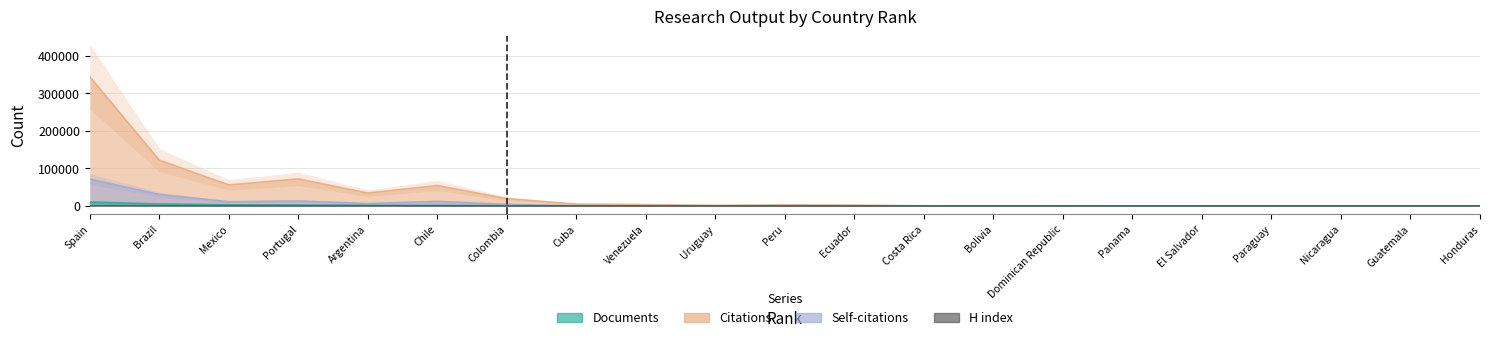

Reading left to right, what are all the values shown in this chart?

Documents: Spain=10476	Brazil=5261	Mexico=3125	Portugal=2552	Argentina=1642	Chile=1411	Colombia=664	Cuba=200	Venezuela=193	Uruguay=97	Peru=56	Ecuador=54	Costa Rica=26	Bolivia=9	Dominican Republic=6	Panama=5	El Salvador=4	Paraguay=2	Nicaragua=2	Guatemala=1	Honduras=1
Citations: Spain=343593	Brazil=121771	Mexico=55943	Portugal=71915	Argentina=34282	Chile=54332	Colombia=19400	Cuba=5027	Venezuela=3641	Uruguay=1577	Peru=2983	Ecuador=2212	Costa Rica=434	Bolivia=126	Dominican Republic=122	Panama=96	El Salvador=12	Paraguay=39	Nicaragua=17	Guatemala=6	Honduras=69
Self-citations: Spain=71472	Brazil=30476	Mexico=11128	Portugal=13224	Argentina=6479	Chile=12106	Colombia=4136	Cuba=580	Venezuela=351	Uruguay=301	Peru=343	Ecuador=209	Costa Rica=44	Bolivia=20	Dominican Republic=4	Panama=16	El Salvador=0	Paraguay=15	Nicaragua=0	Guatemala=0	Honduras=0
H index: Spain=588	Brazil=373	Mexico=293	Portugal=329	Argentina=233	Chile=292	Colombia=181	Cuba=113	Venezuela=123	Uruguay=80	Peru=111	Ecuador=104	Costa Rica=58	Bolivia=37	Dominican Republic=15	Panama=35	El Salvador=23	Paraguay=26	Nicaragua=8	Guatemala=17	Honduras=24